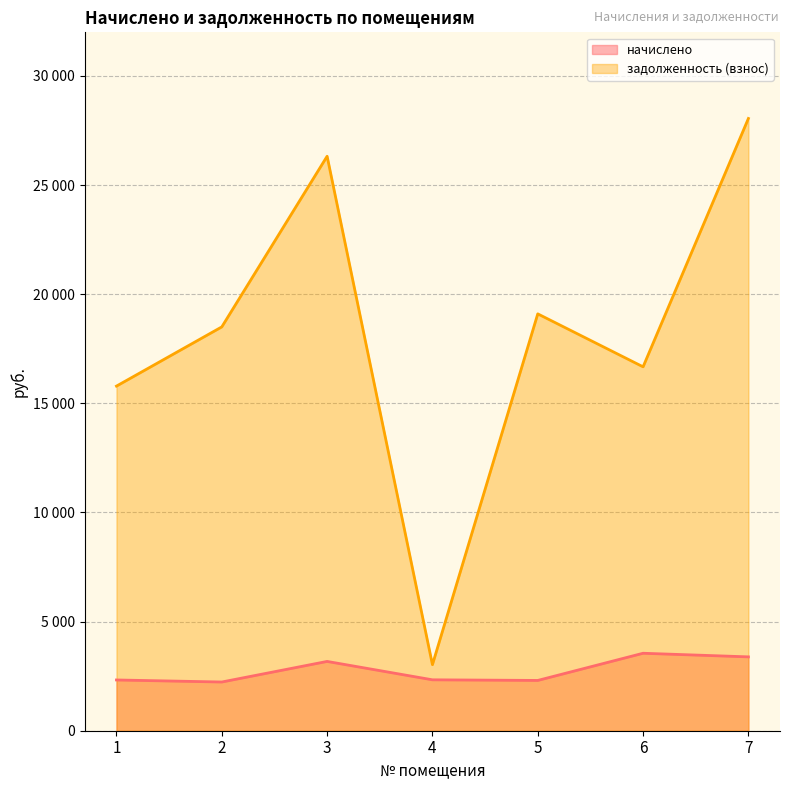

Between 1 and 4, which series saw the biggest shift?

задолженность (взнос)